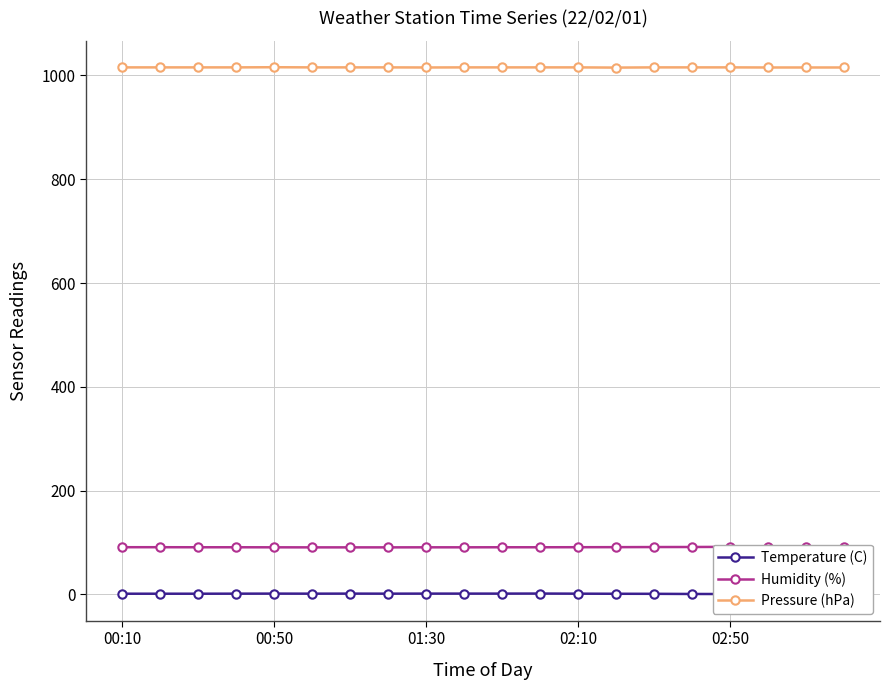

The value of Humidity (%) at 15 is 136.9. True or false?

False